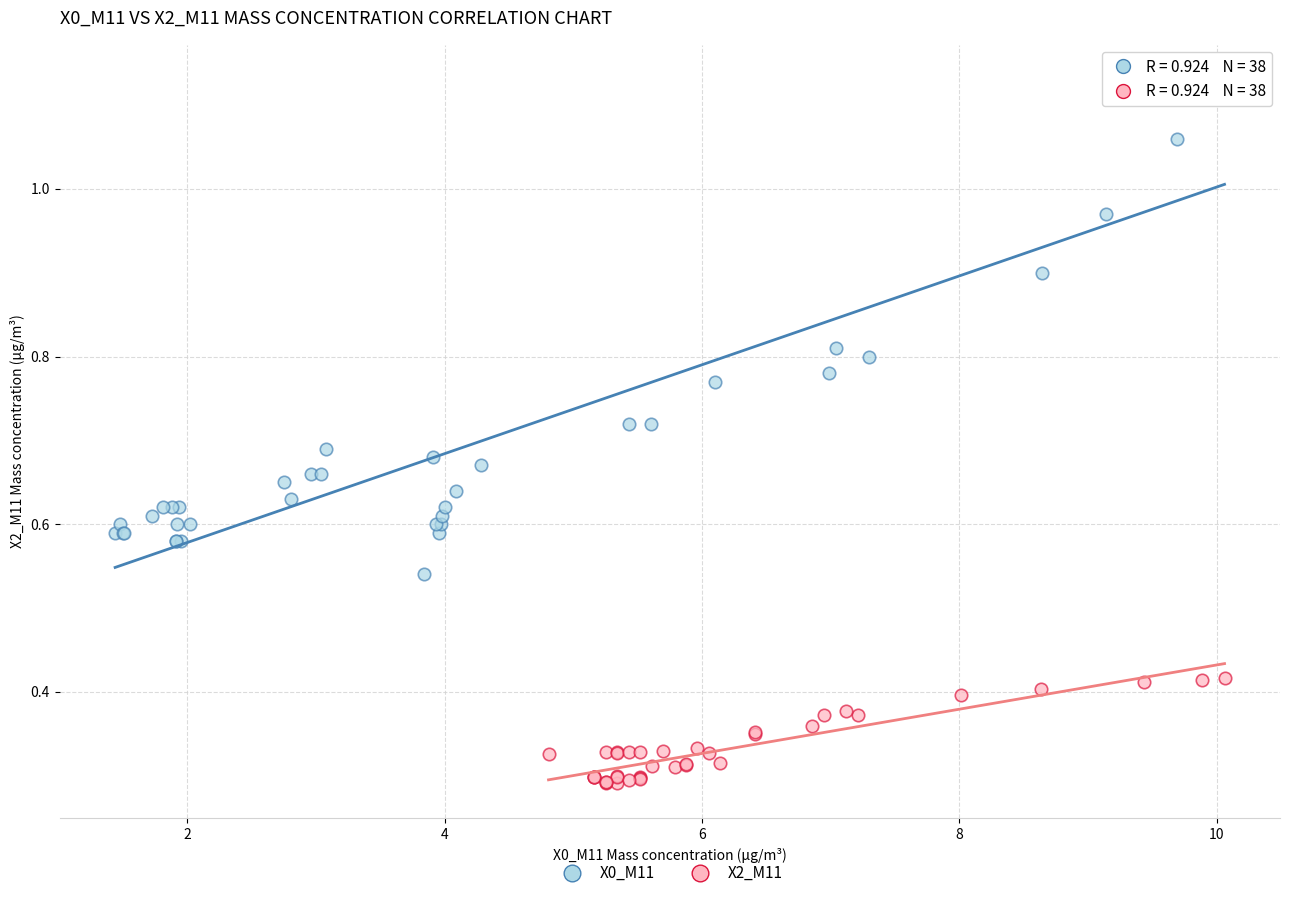

What are all the series names shown in the legend?

X0_M11, X2_M11